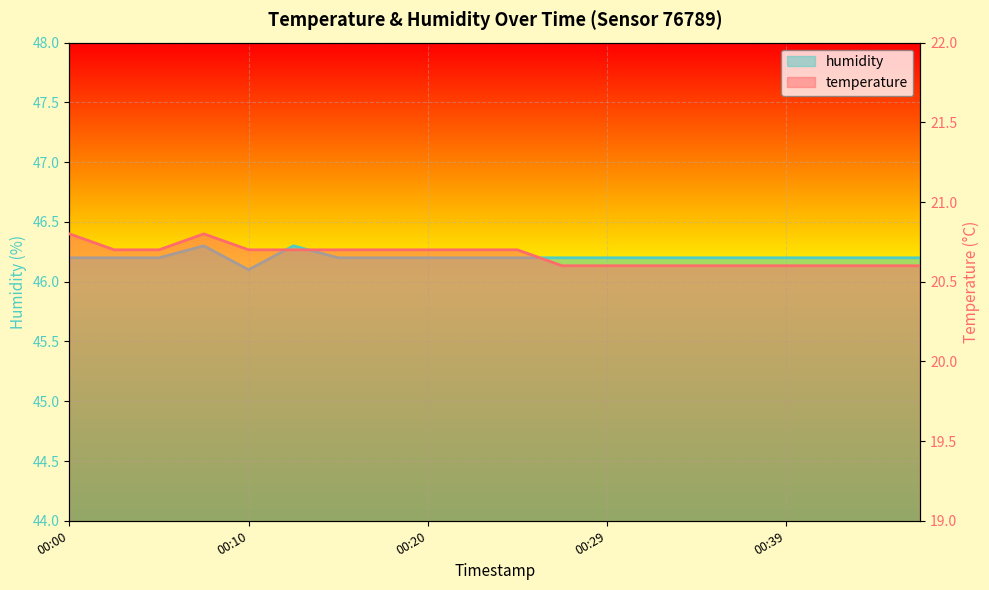

Which series has the largest total across all categories?

humidity